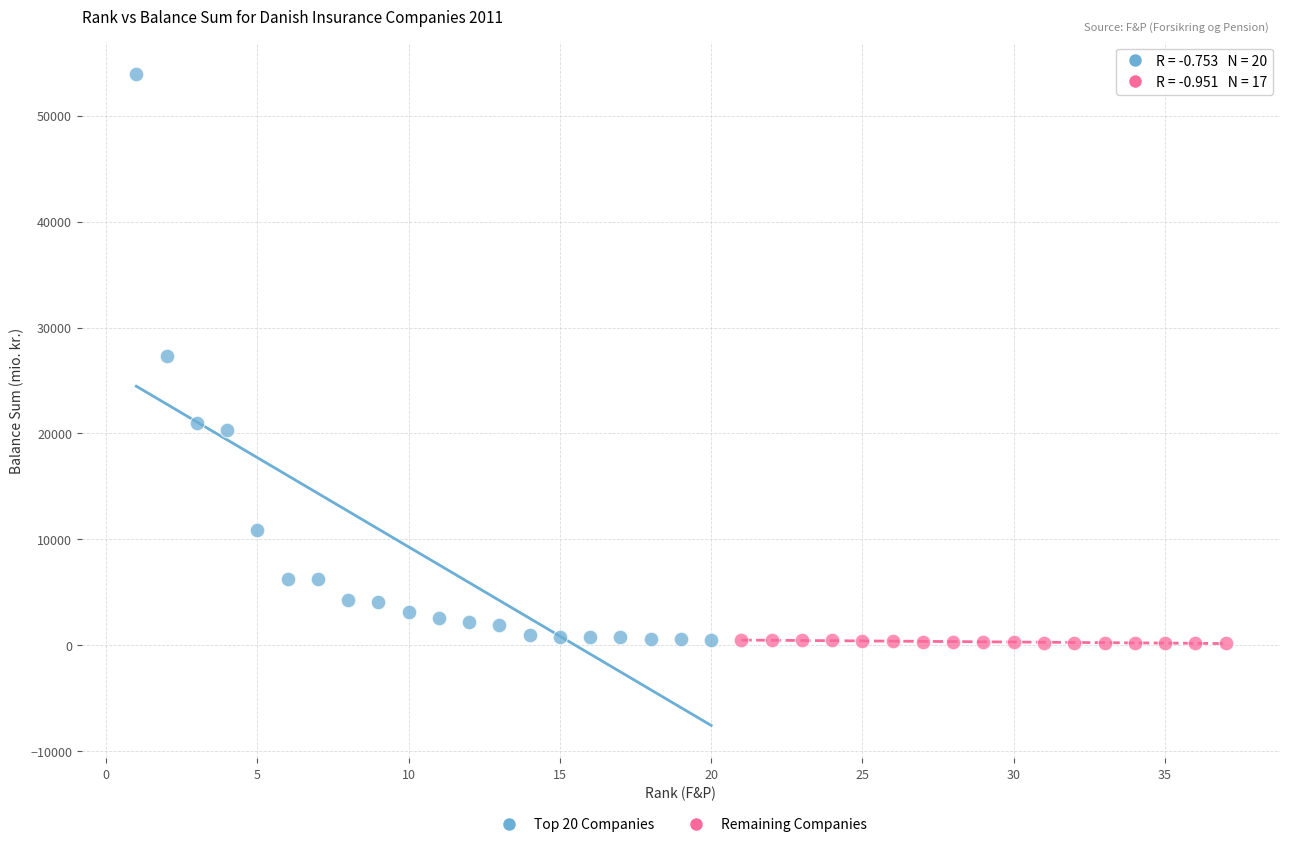

Which series has the largest Y range (max minus min)?

Top 20 Companies